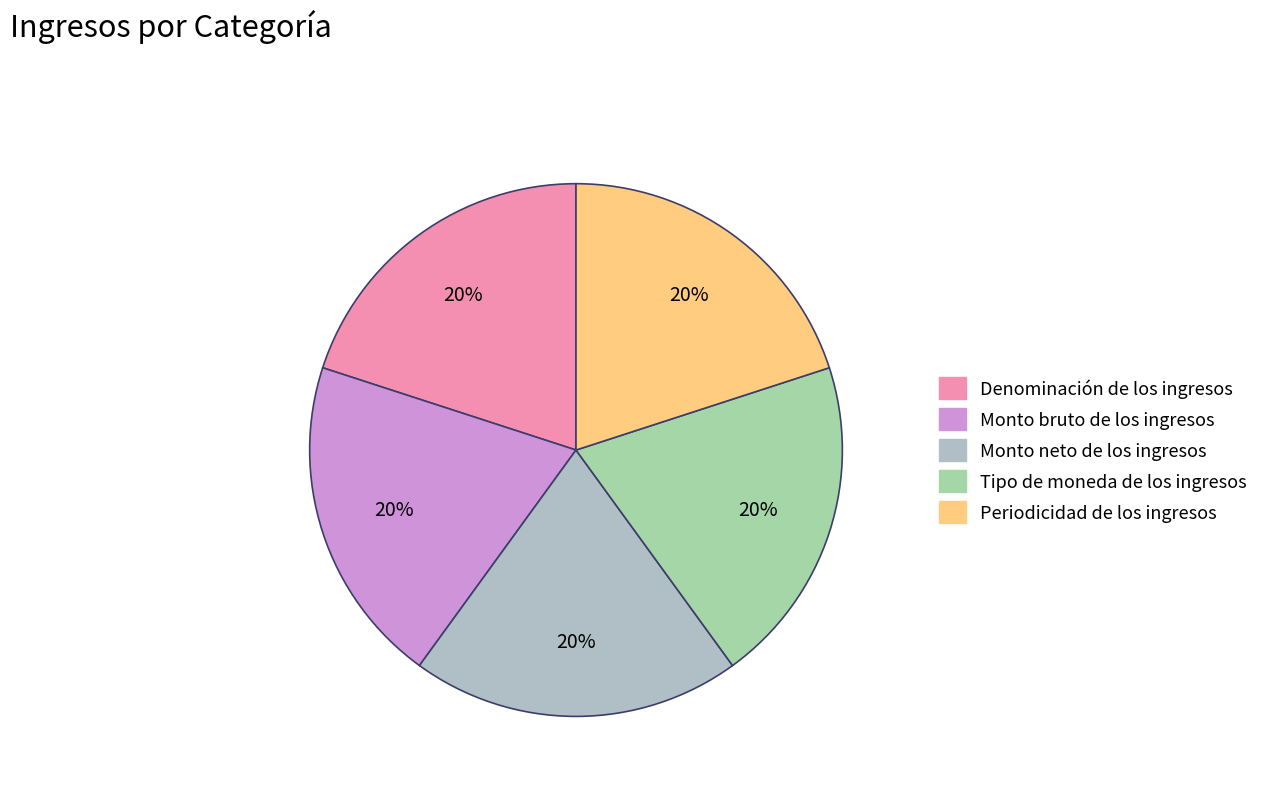

What percentage is the Tipo de moneda de los ingresos slice, to the nearest percent?

20%